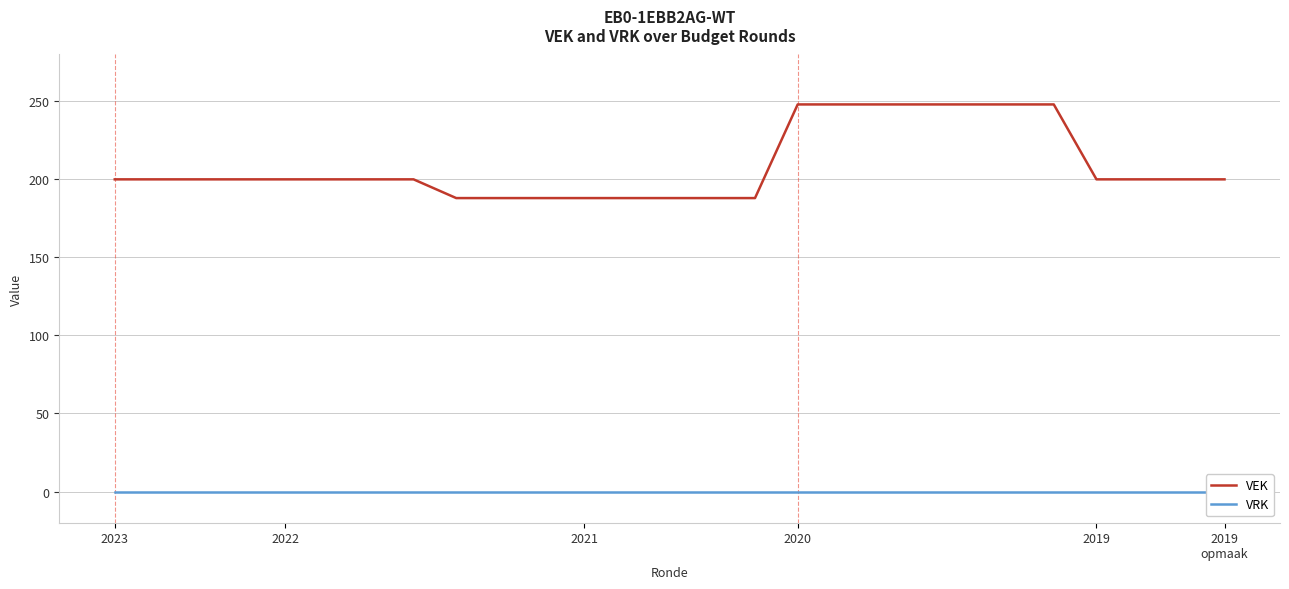

Reading right to left, extract all data points from this chart.

VEK: 200	200	200	200	248	248	248	248	248	248	248	188	188	188	188	188	188	188	188	200	200	200	200	200	200	200	200
VRK: 0	0	0	0	0	0	0	0	0	0	0	0	0	0	0	0	0	0	0	0	0	0	0	0	0	0	0